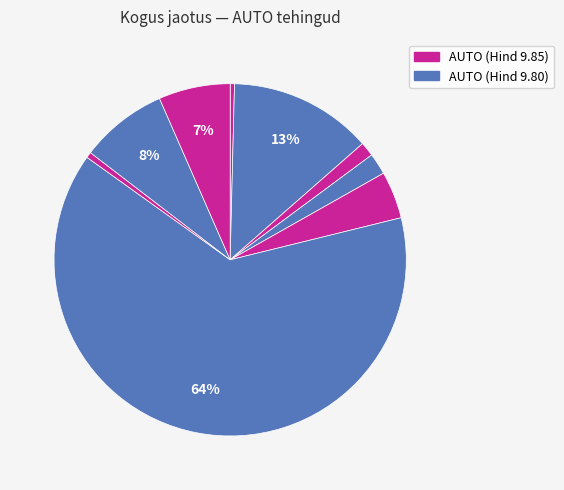

How many slices are in this pie chart?

9